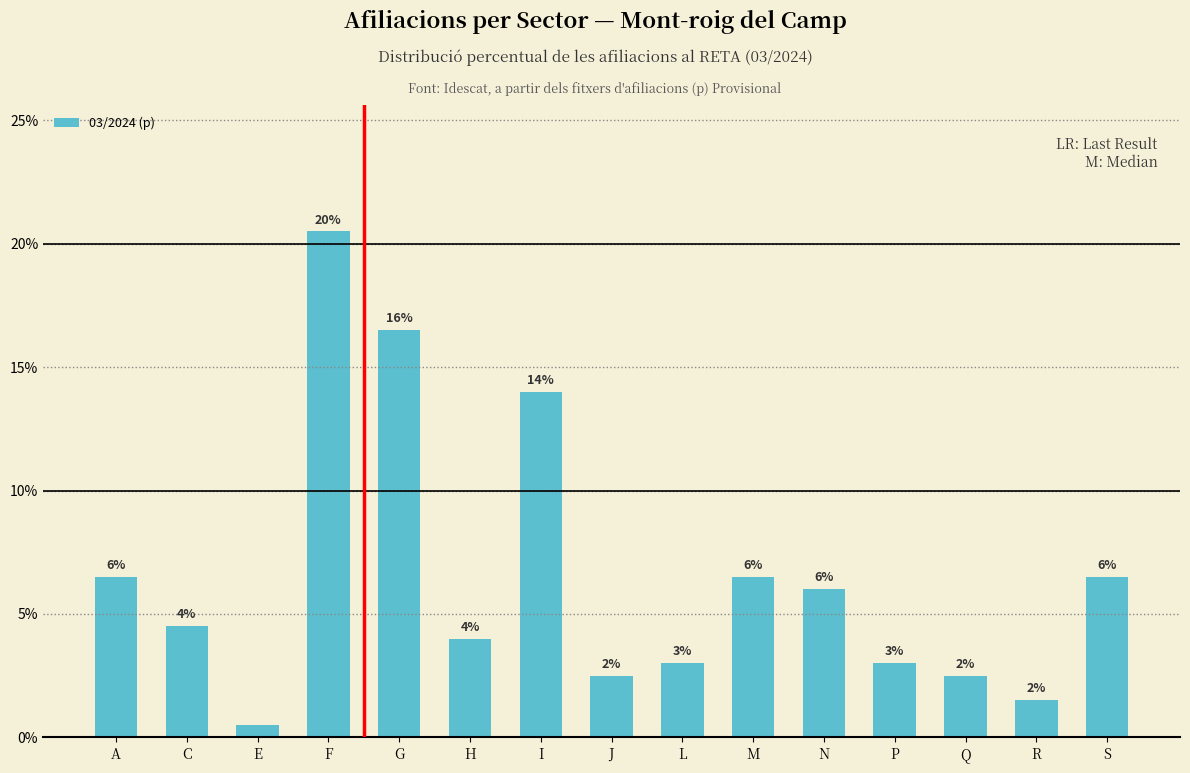

Which category has the lowest value across all series?

E